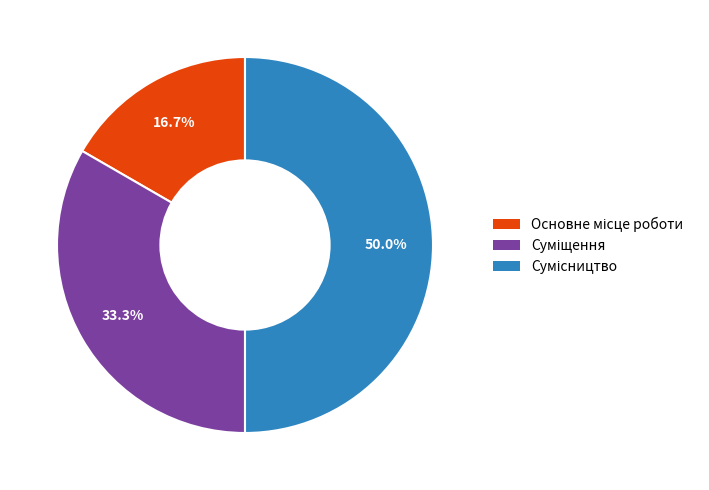

Count the number of slices in the pie.

3